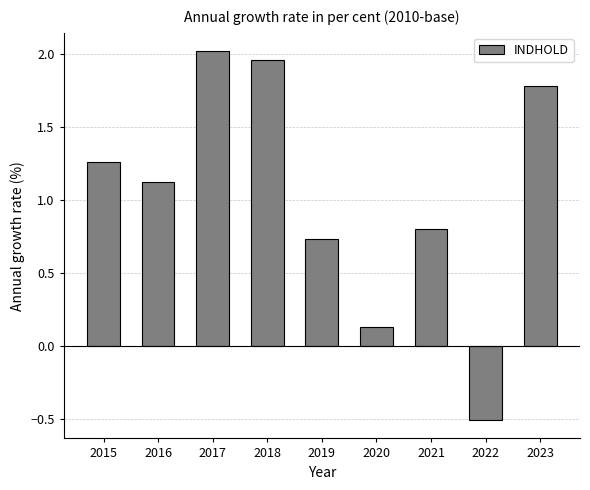

What is the change in value from 2019 to 2020?

-0.6